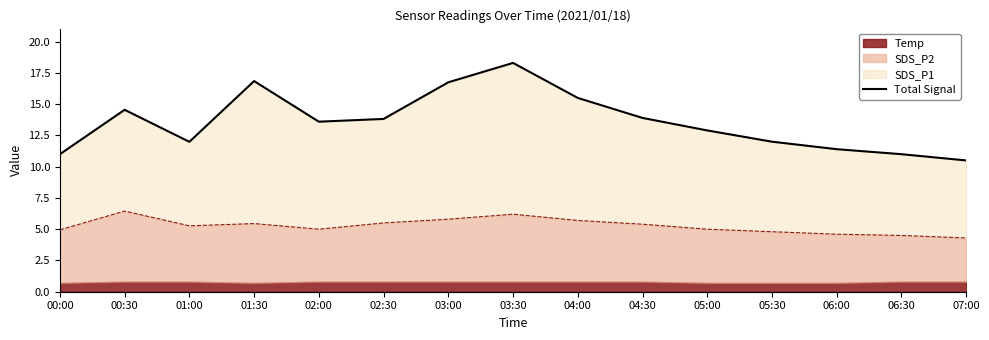

How many points are lower than both their immediate neighbors (excluding endpoints)?

2